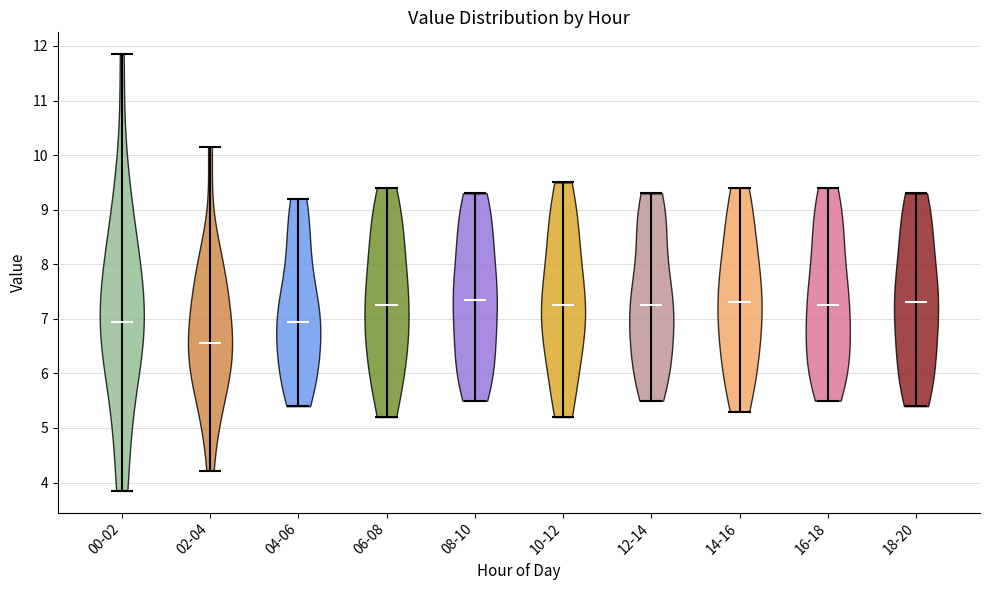

Reading left to right, read every violin against the y-axis: where its median line is, and the lowest and highest points it reaches. The values are not printed on the chart, so give them approximately, as read against the axis.

00-02: median line 7.0, lowest point 3.9, highest point 11.9
02-04: median line 6.6, lowest point 4.2, highest point 10.2
04-06: median line 7.0, lowest point 5.4, highest point 9.2
06-08: median line 7.3, lowest point 5.2, highest point 9.4
08-10: median line 7.4, lowest point 5.5, highest point 9.3
10-12: median line 7.3, lowest point 5.2, highest point 9.5
12-14: median line 7.3, lowest point 5.5, highest point 9.3
14-16: median line 7.3, lowest point 5.3, highest point 9.4
16-18: median line 7.3, lowest point 5.5, highest point 9.4
18-20: median line 7.3, lowest point 5.4, highest point 9.3